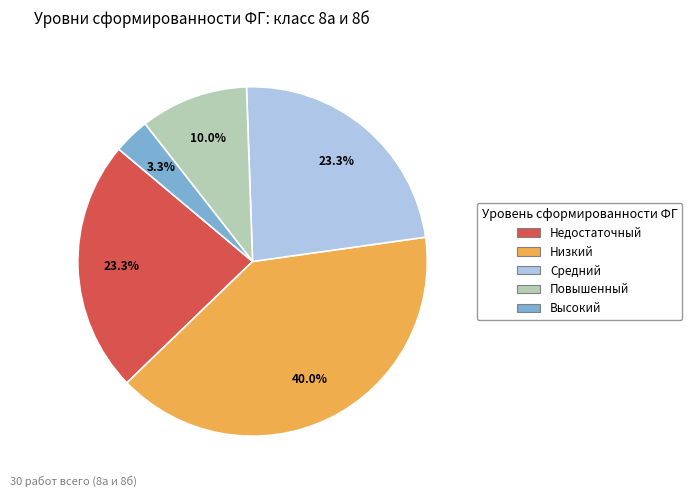

Which slice is the smallest?

Высокий